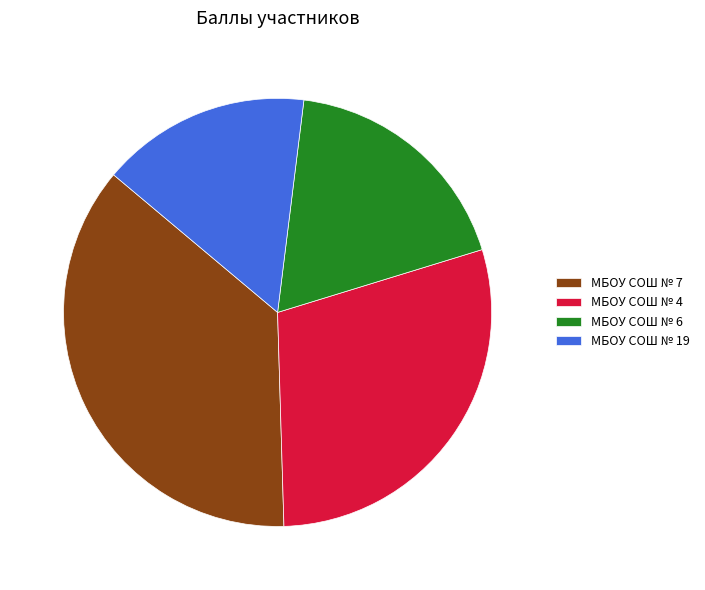

What percentage is NOT represented by МБОУ СОШ № 19?

84.1%